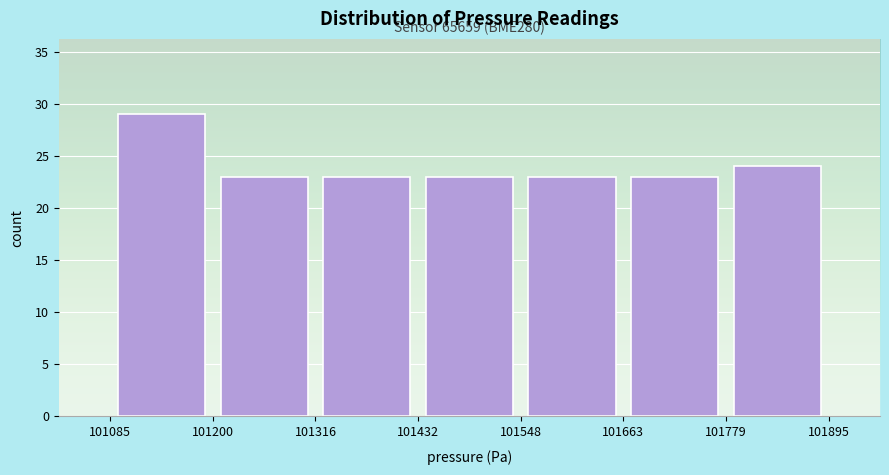

Over which range of the x-axis is the bar tallest?

101085 to 101200